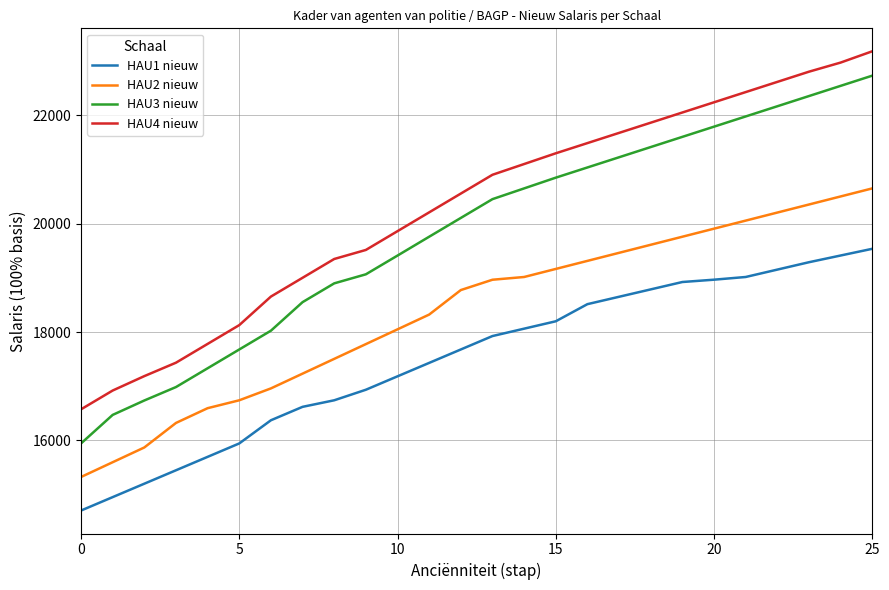

What is the highest value of the HAU1 nieuw series?

19538.0